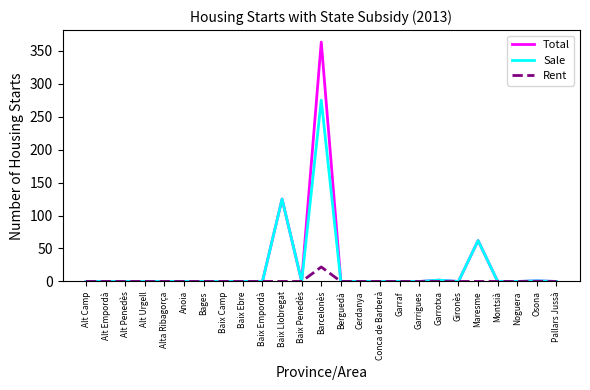

What position from the right is Alt Empordà?

24